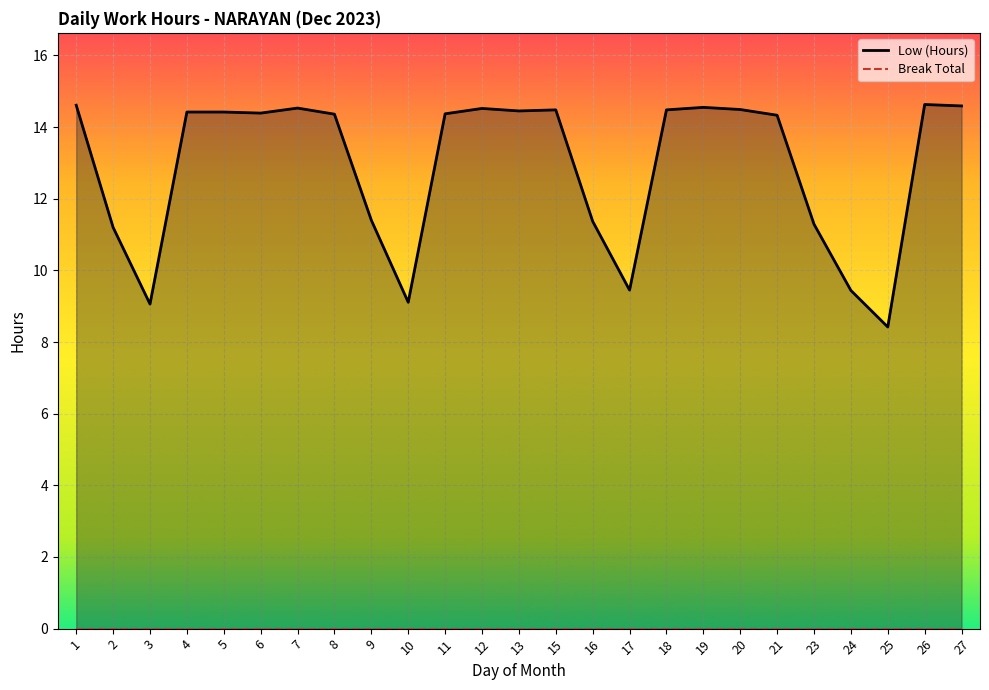

How many interior local valleys does the Low (Hours) series have?

6